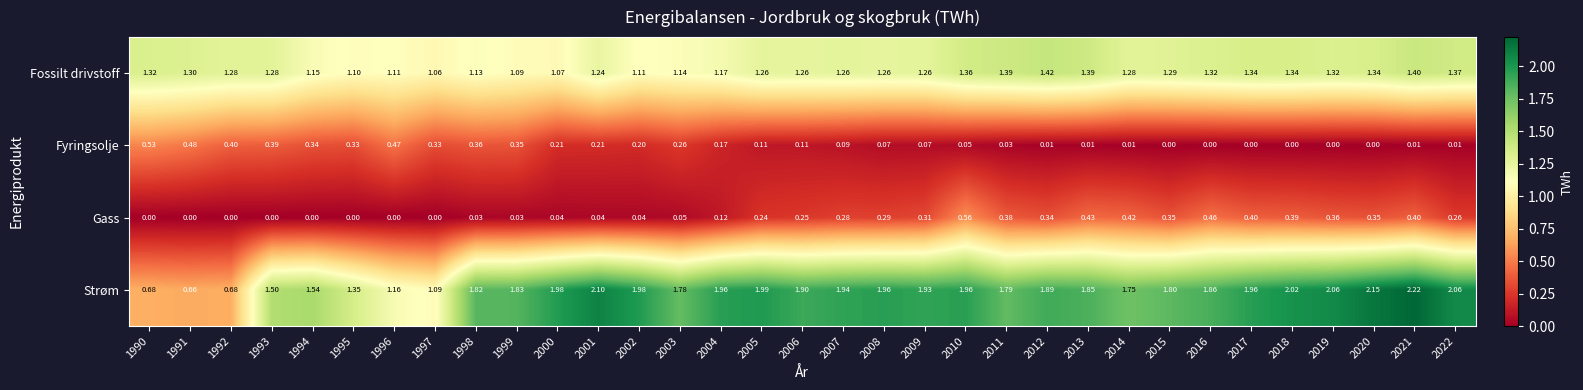

Is the value of Gass at 1999 greater than the value of Fossilt drivstoff at 2006?

No